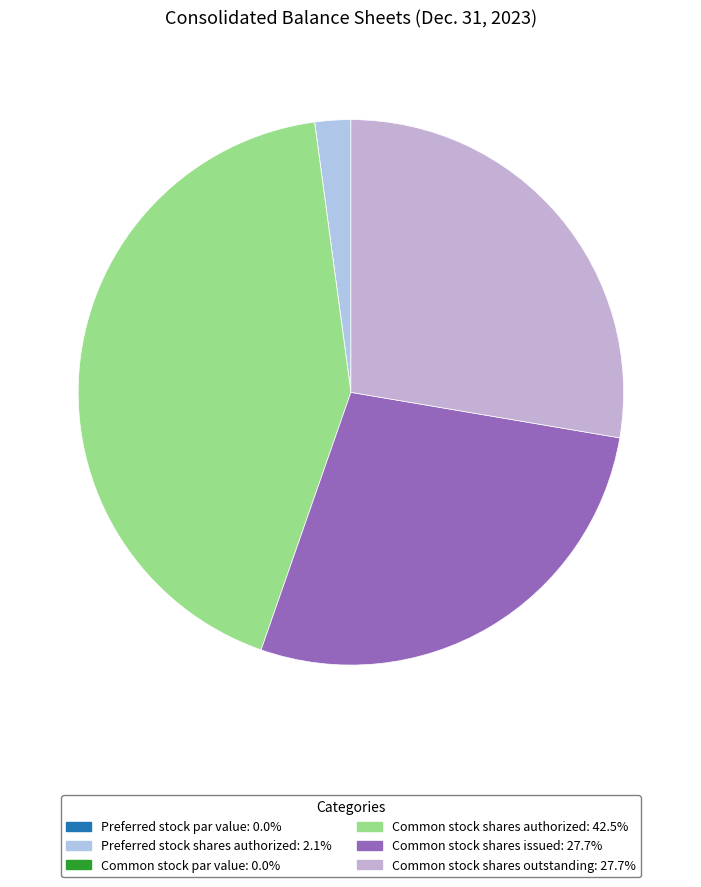

Which category has the biggest portion of the pie?

Common stock shares authorized